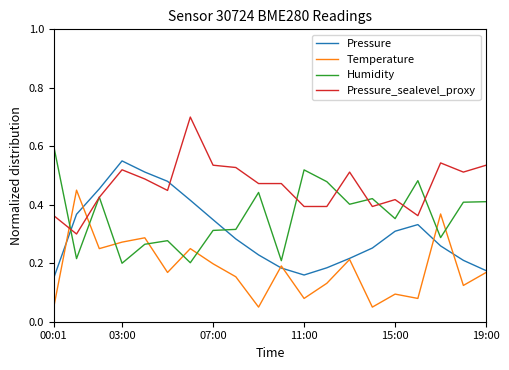

Which series has the largest total across all categories?

Pressure_sealevel_proxy